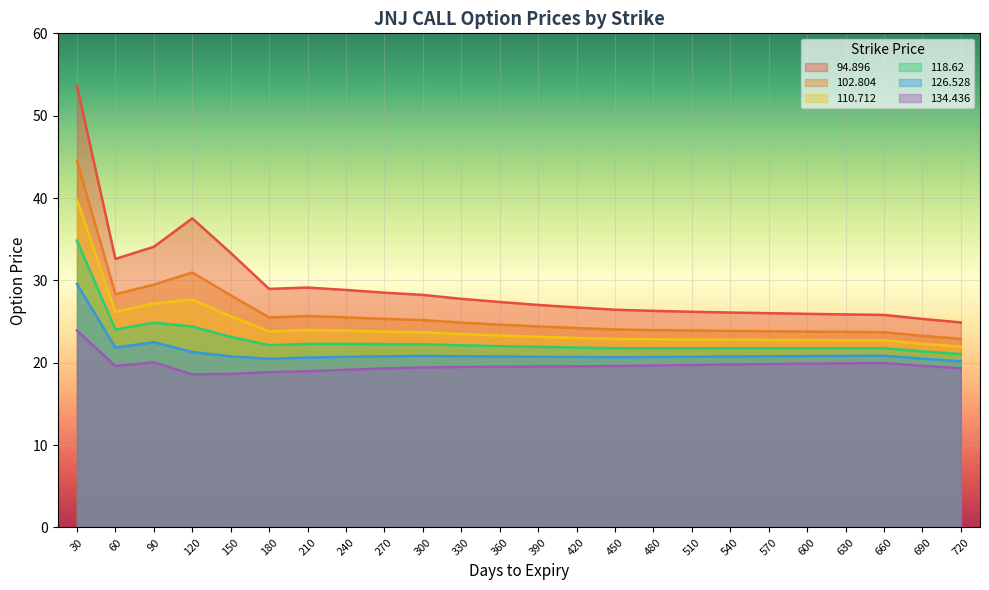

Which category has the lowest value in the 94.896 series?

720